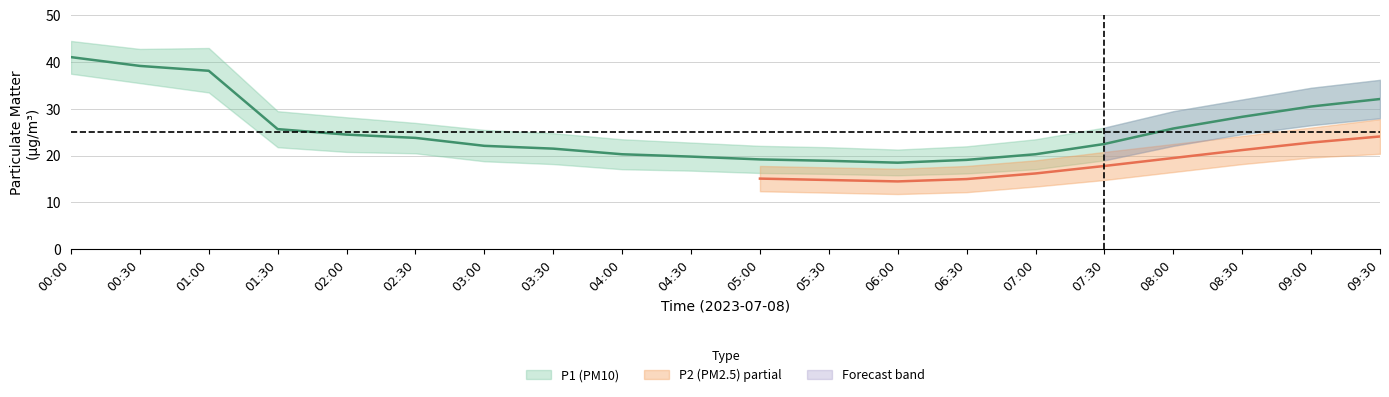

What is the difference between the maximum and minimum values in the P1_upper series?

23.2